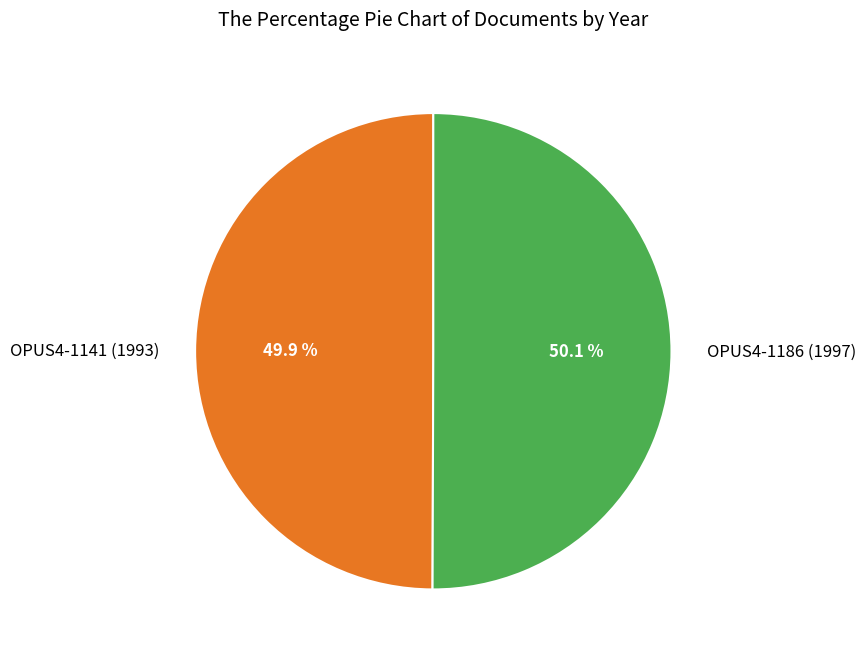

How many segments does this pie chart have?

2